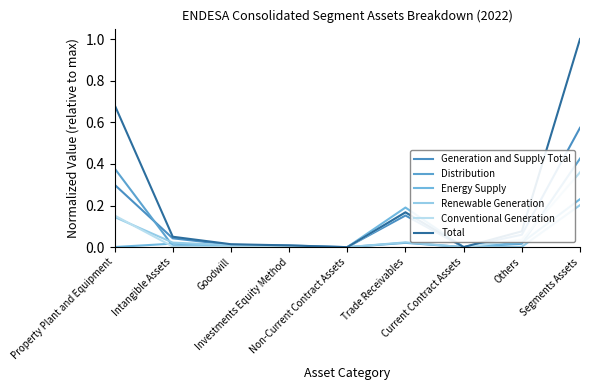

Which series changed the most between Property Plant and Equipment and Segments Assets?

Total